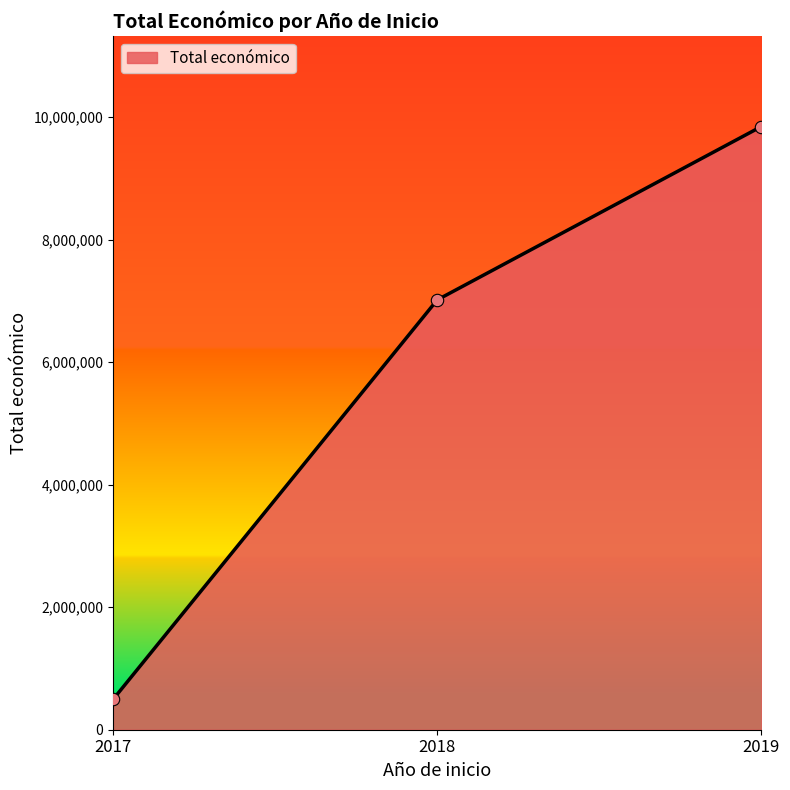

What is the ratio of the value at 2017 to the value at 2018?

0.1